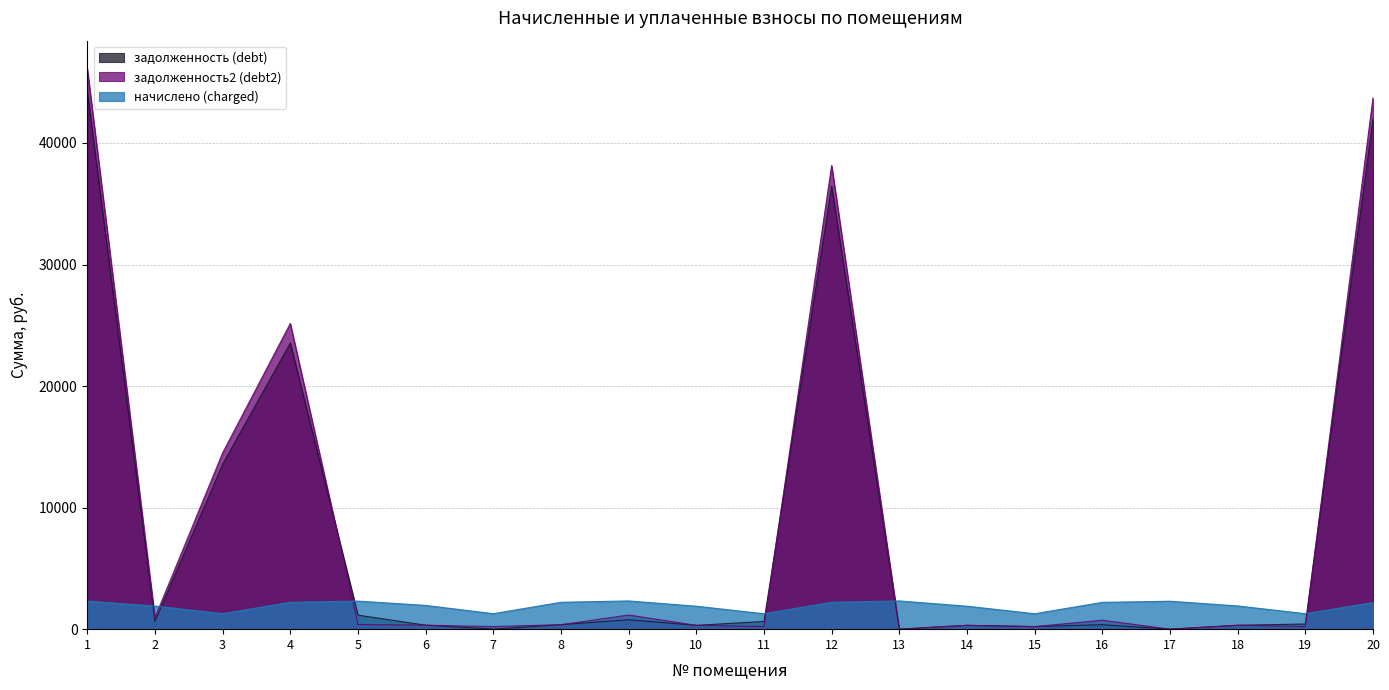

Reading left to right, what are all the values shown in this chart?

задолженность (debt): 1=44265.2	2=633.7	3=13572.7	4=23539.0	5=1157.1	6=326.0	7=1.4	8=368.9	9=774.5	10=315.0	11=635.1	12=36453.3	13=2.6	14=315.0	15=211.8	16=369.1	17=0.0	18=320.8	19=424.9	20=41961.3
задолженность2 (debt2): 1=46111.4	2=950.5	3=14501.8	4=25150.3	5=384.8	6=326.0	7=211.7	8=368.9	9=1161.8	10=315.0	11=211.2	12=38144.0	13=0.0	14=315.0	15=211.8	16=735.4	17=0.0	18=317.6	19=212.4	20=43711.4
начислено (charged): 1=2309.0	2=1901.1	3=1274.7	4=2210.7	5=2309.0	6=1955.8	7=1274.7	8=2213.2	9=2323.6	10=1890.2	11=1267.4	12=2214.4	13=2323.6	14=1890.2	15=1271.0	16=2207.0	17=2298.1	18=1912.1	19=1274.7	20=2188.9